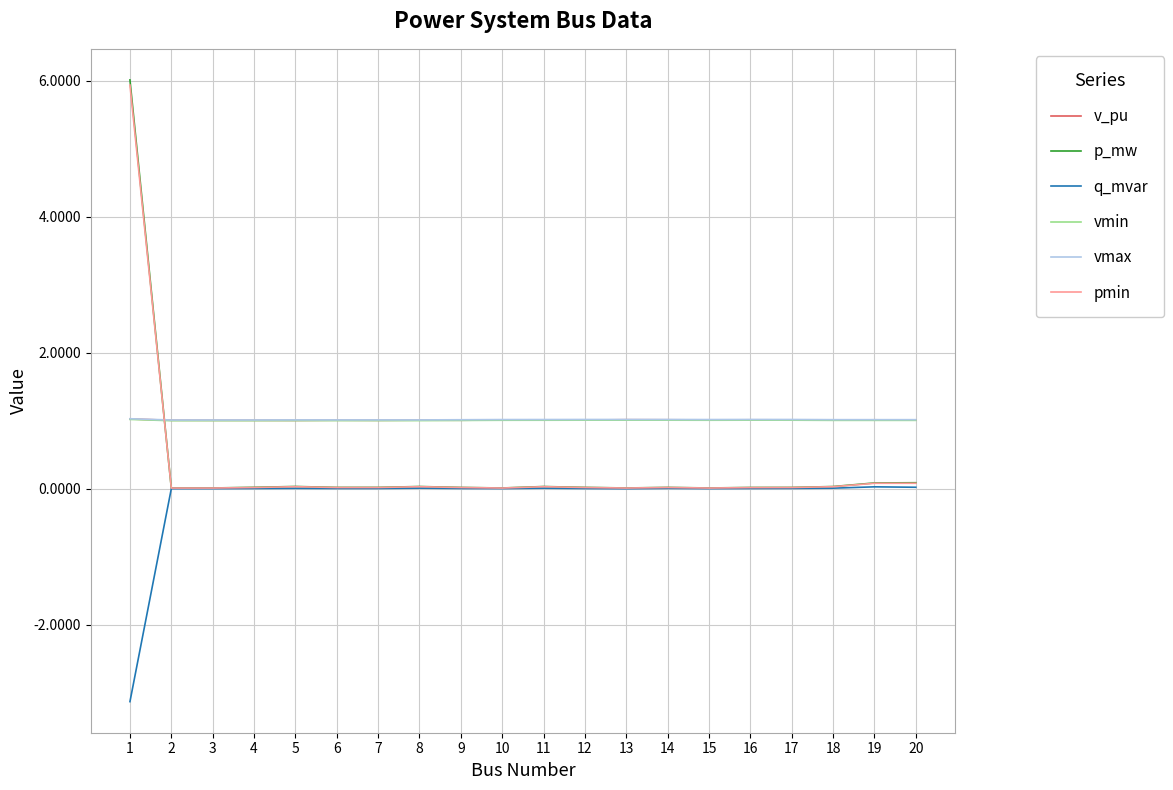

What is the spread (max minus min) of values at 3?

1.0